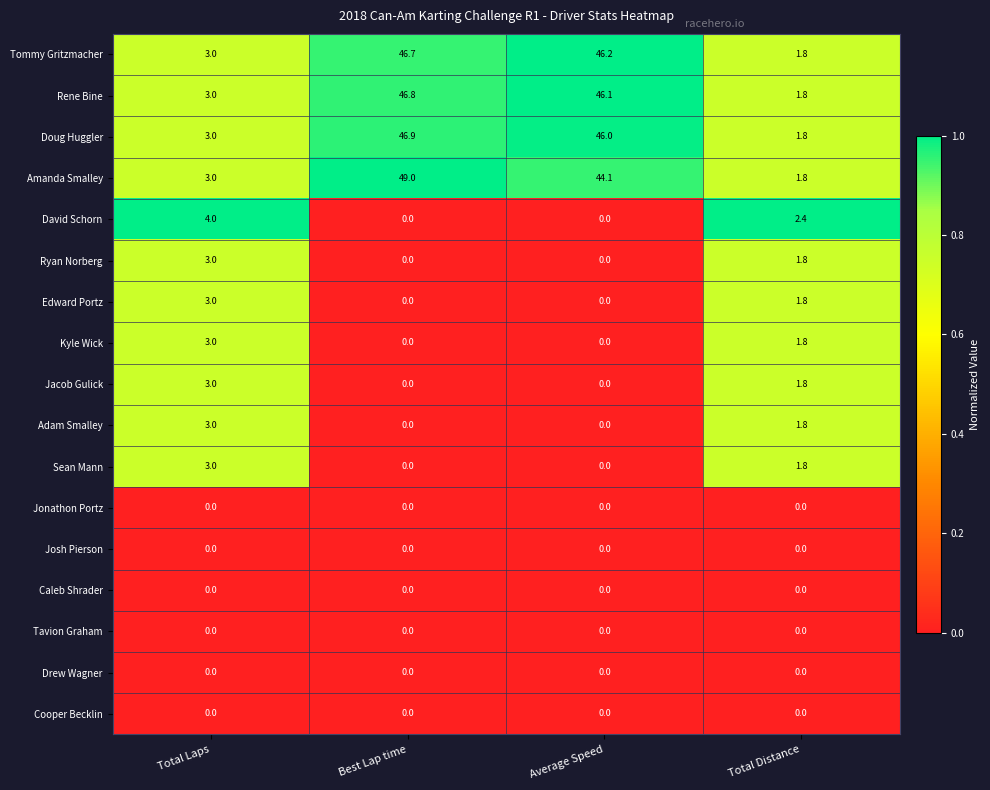

How many distinct data groups are displayed?

17